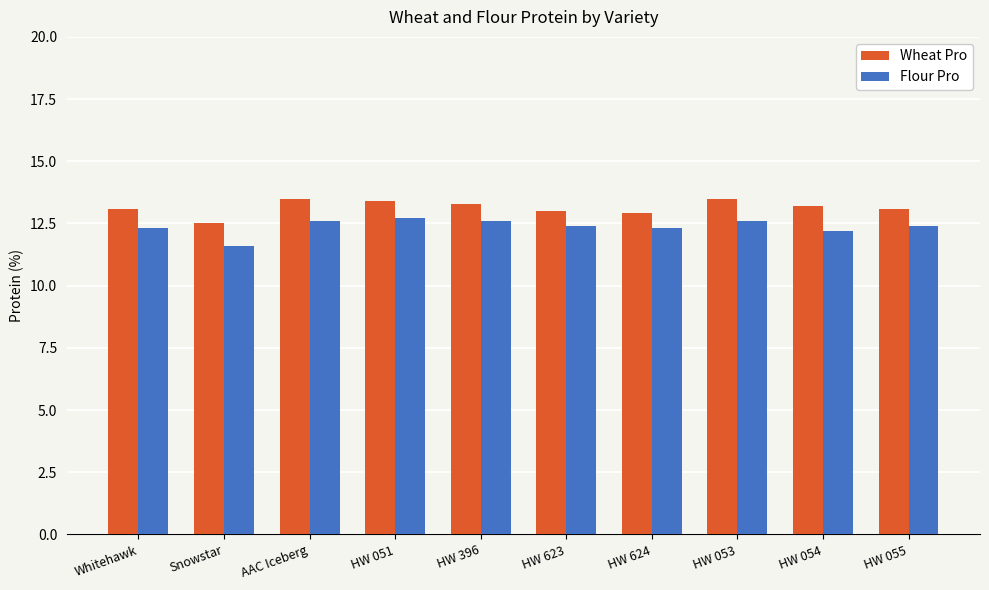

What is the spread (max minus min) of values at Whitehawk?

0.8